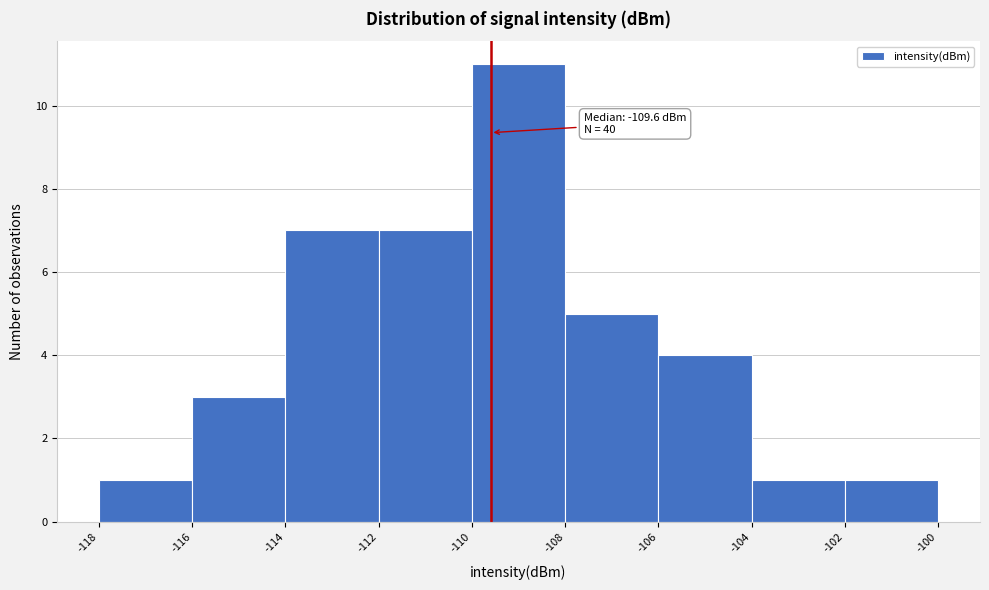

Over which range of the x-axis is the bar tallest?

-110 to -108